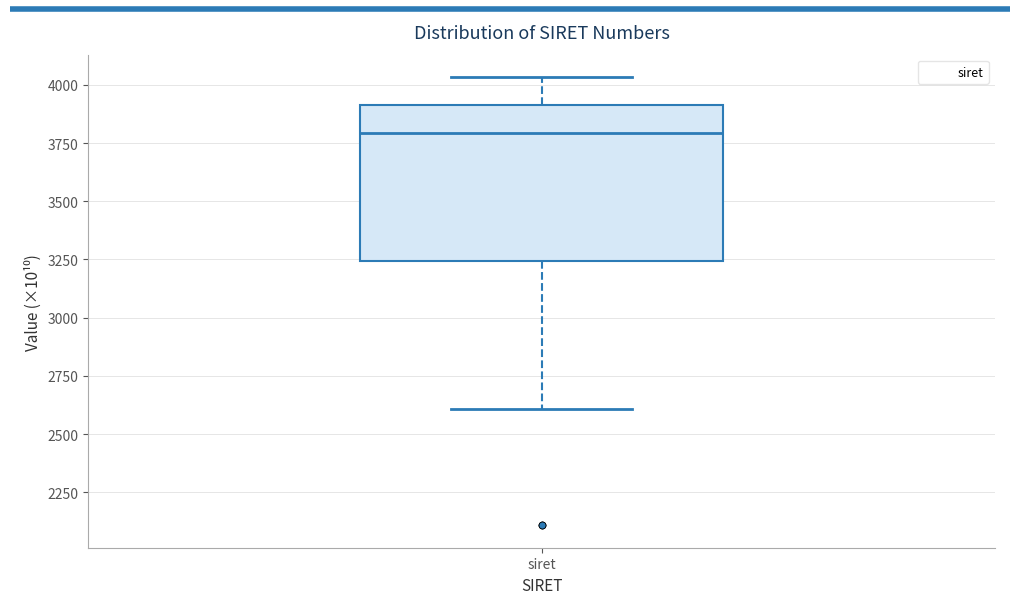

Where does the upper whisker of the box for siret end on the y-axis? The values are not printed on the chart, so give them approximately, as read against the axis.

4050